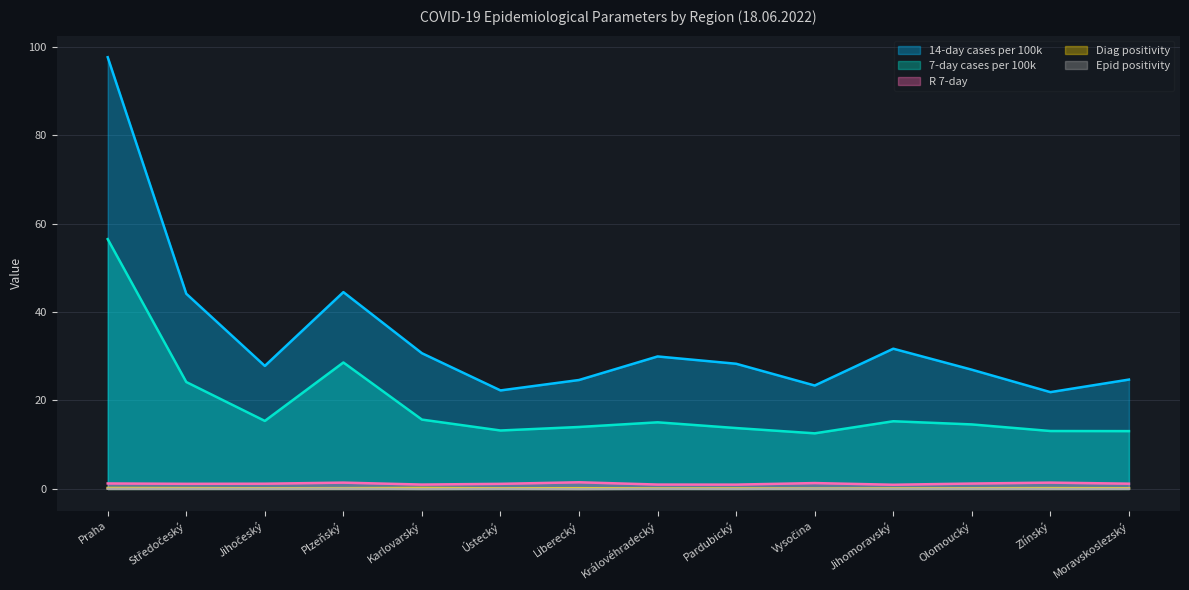

Where is the first local maximum for R 7-day?

Plzeňský